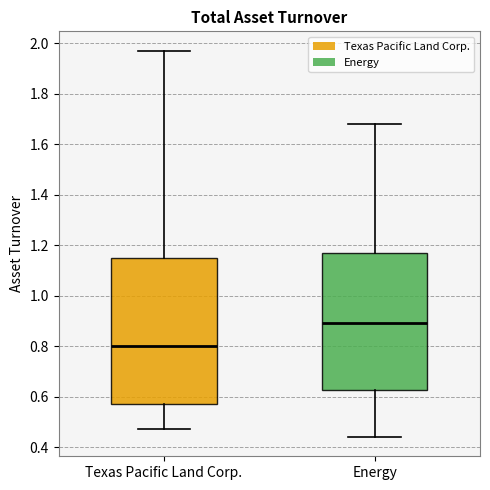

Reading left to right, read every box against the y-axis: the position of its median line, the range the box covers, and the ends of its whiskers. The values are not printed on the chart, so give them approximately, as read against the axis.

Texas Pacific Land Corp.: median 0.80, box 0.58 to 1.16, whiskers 0.48 to 1.98
Energy: median 0.90, box 0.62 to 1.18, whiskers 0.44 to 1.68